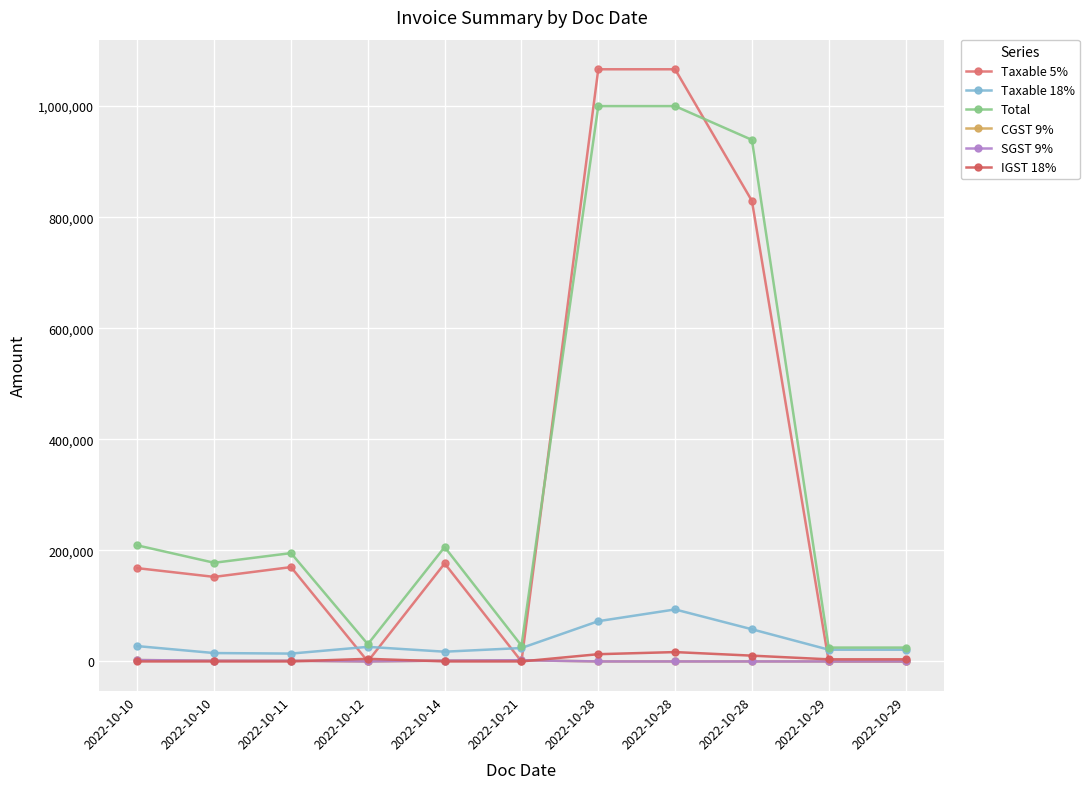

List the series in order of their peak value, lowest first.

CGST 9%, SGST 9%, IGST 18%, Taxable 18%, Total, Taxable 5%